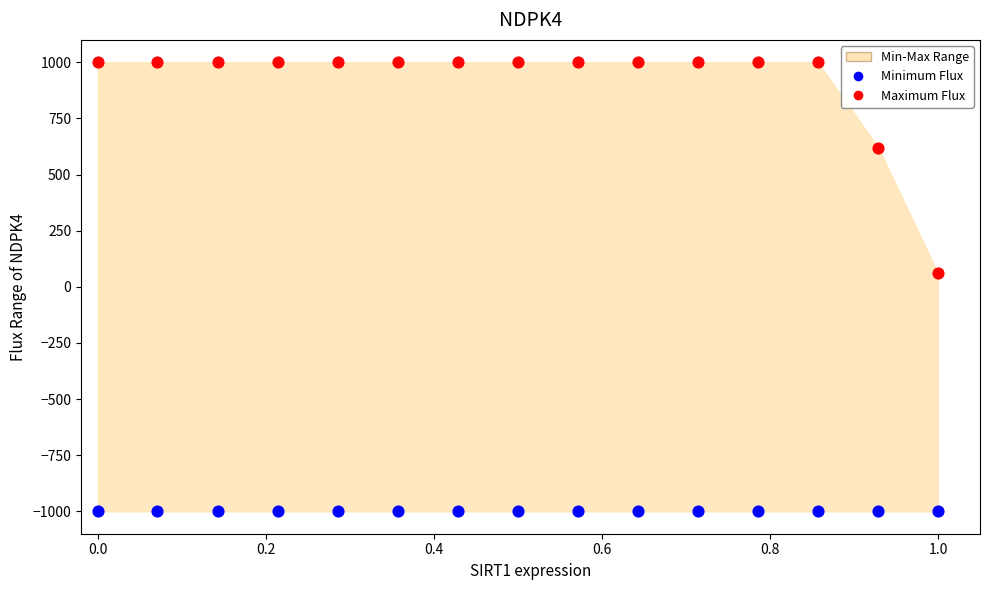

Which series contains the lowest Y value?

Minimum Flux